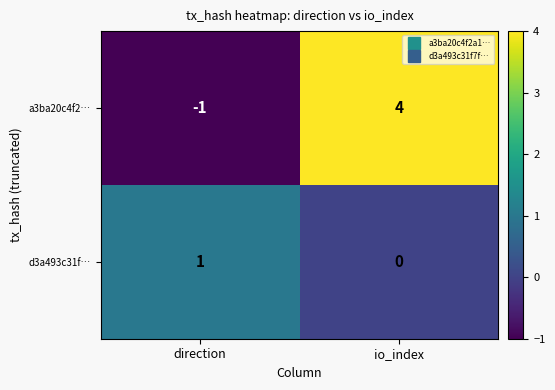

What is the difference between the maximum and minimum values in the a3ba20c4f2… series?

5